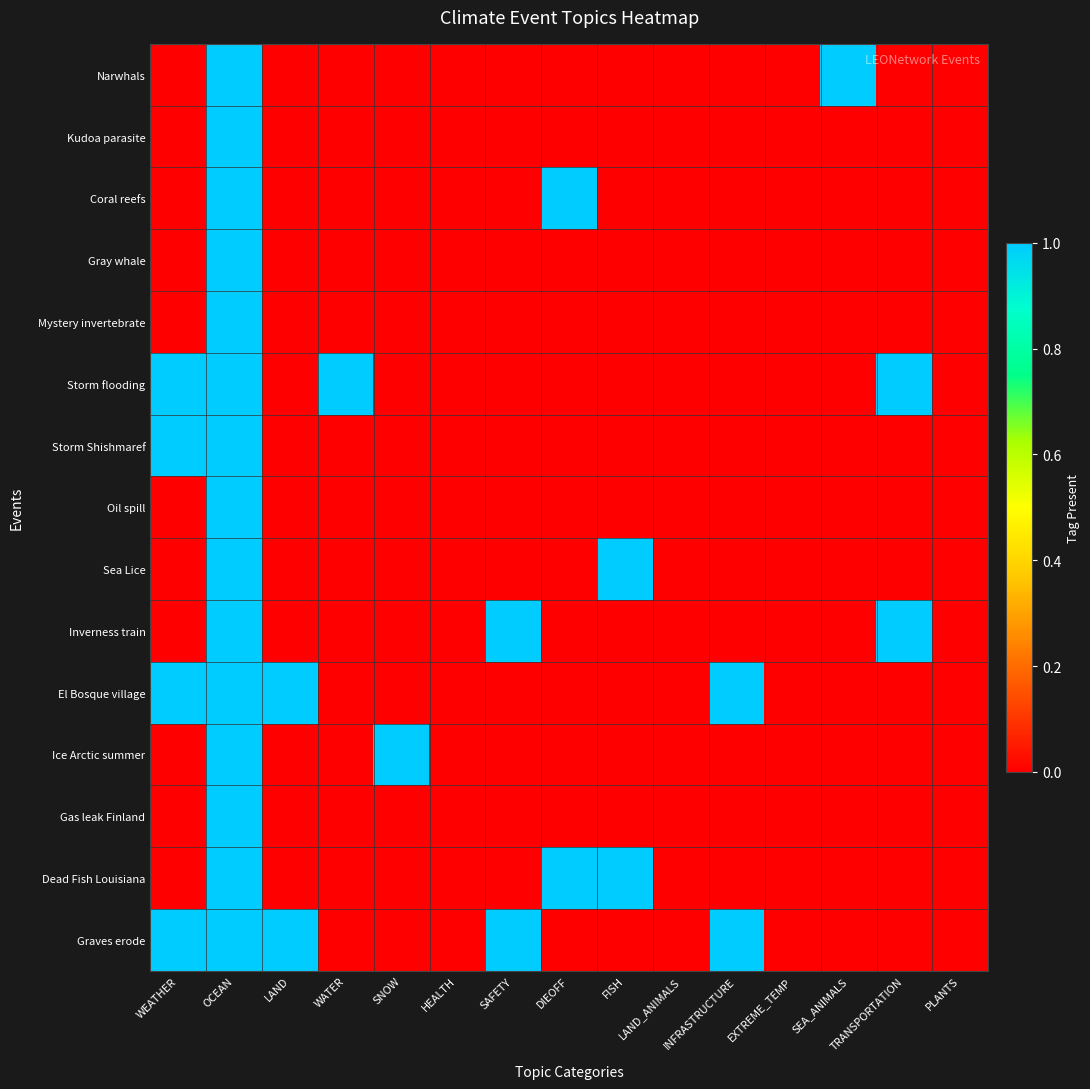

At how many categories does at least one series exceed 0?

11